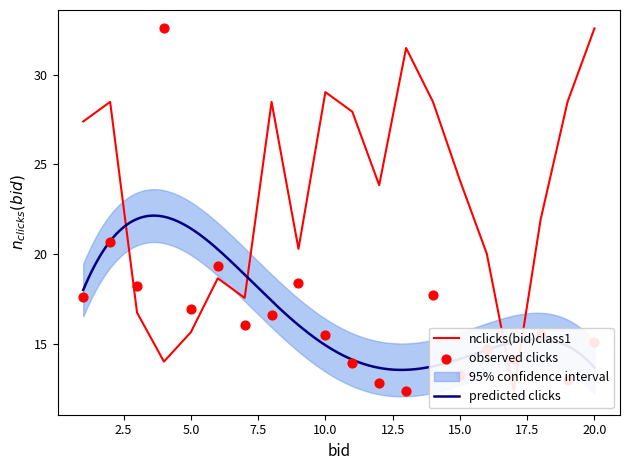

What is the minimum value for predicted clicks?

13.5